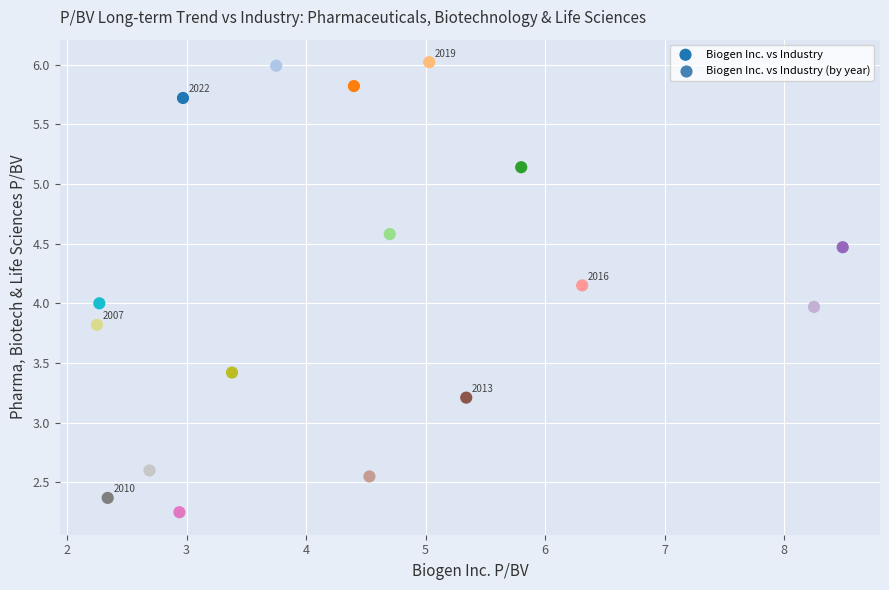

What is the range of Y values (max minus min)?

3.8